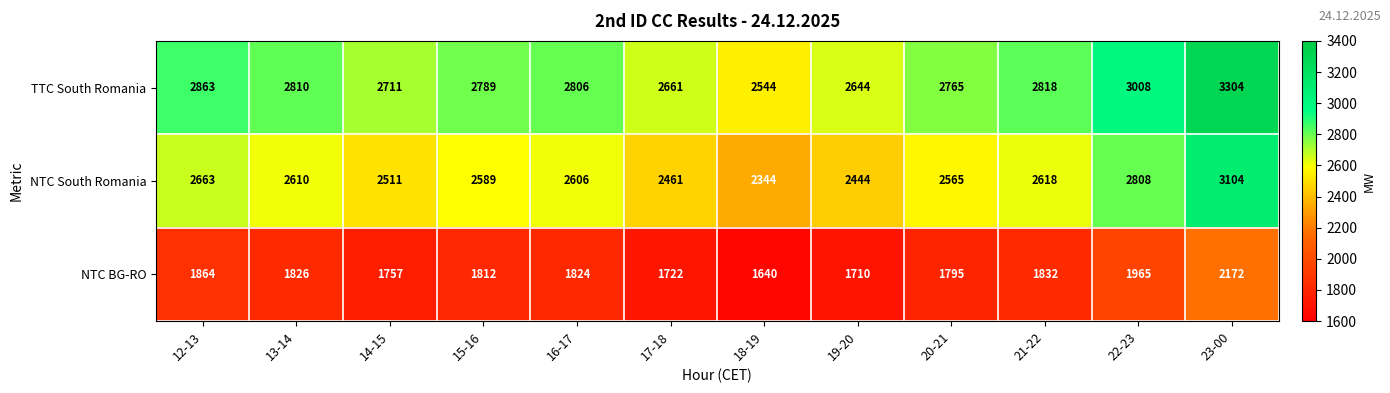

Which category has the highest value in the TTC South Romania series?

23-00